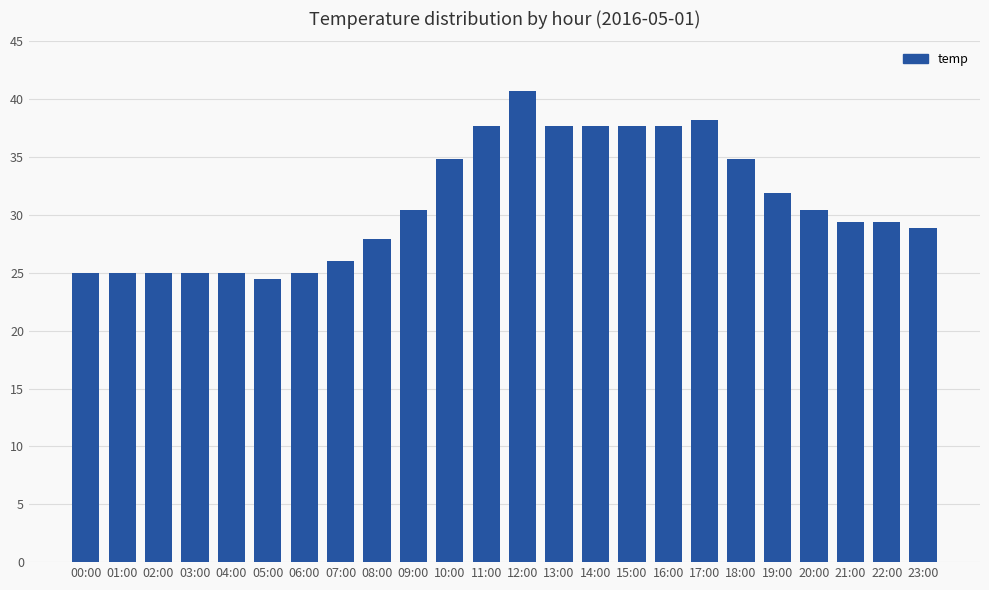

How many data points are less than 30?

12